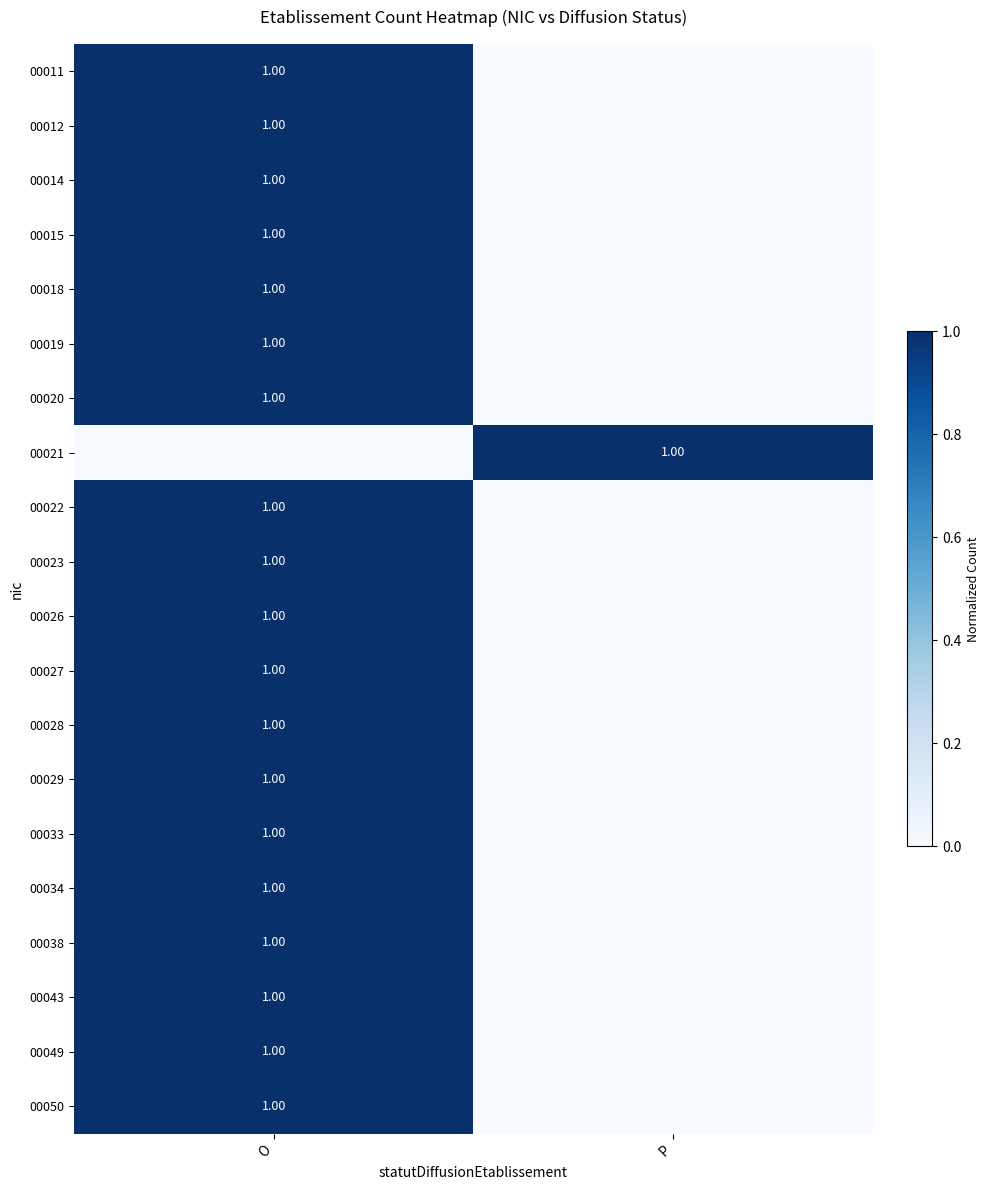

Count the number of data series in this chart.

20